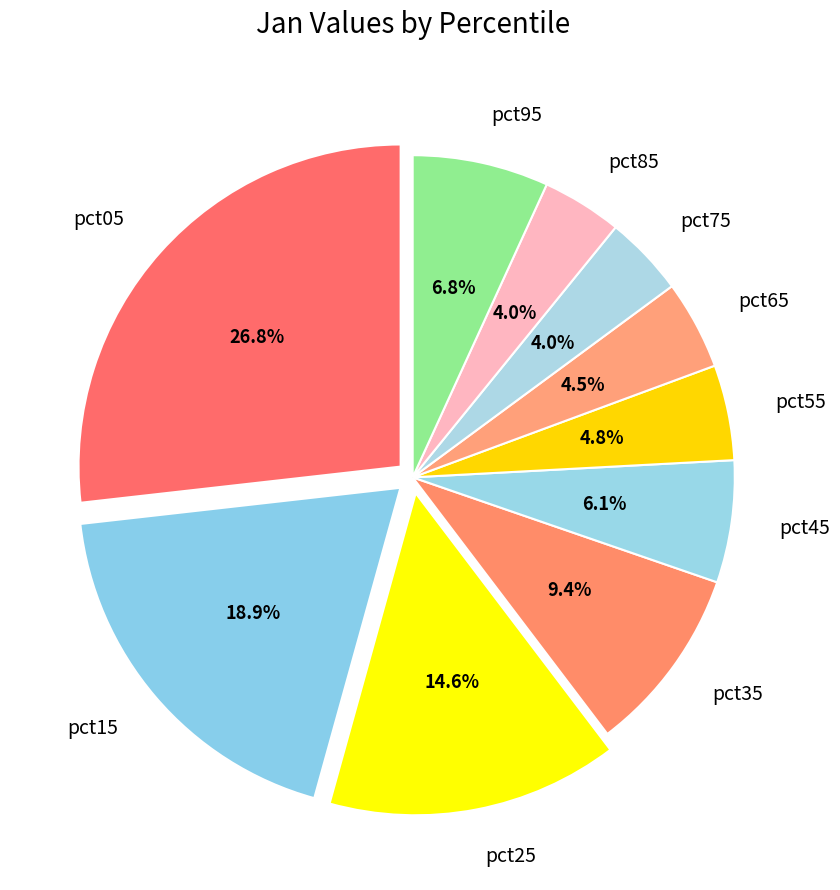

To the nearest percent, what is the difference between the largest and smallest slice percentages?

23%